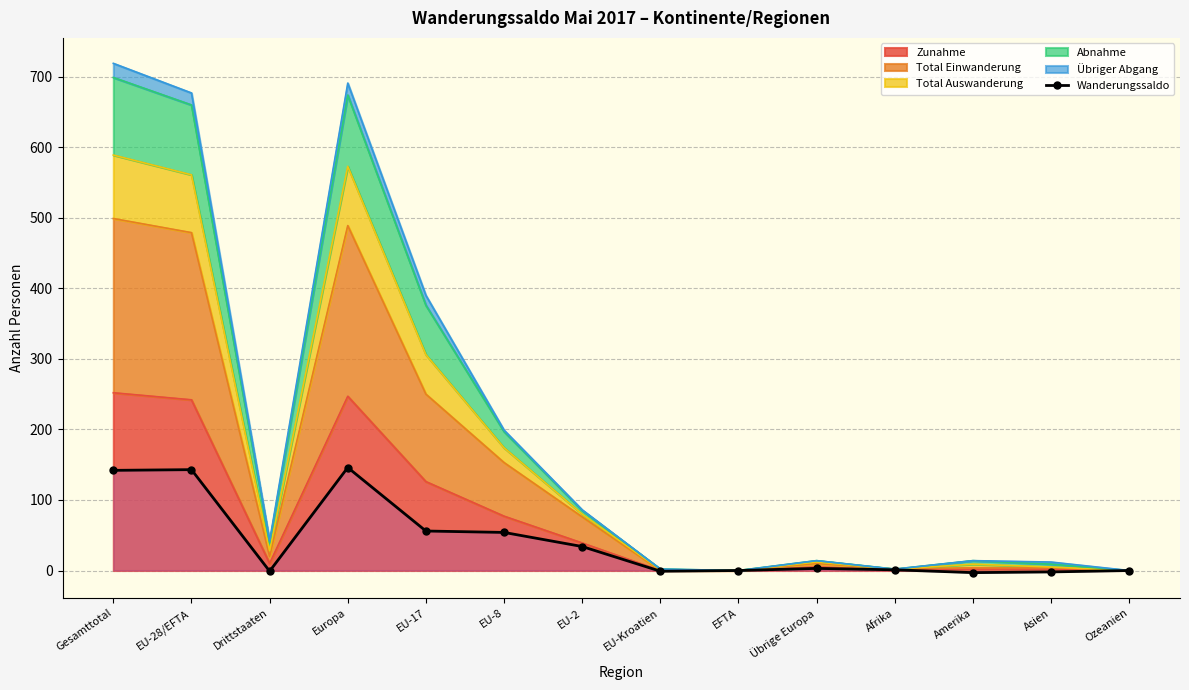

How many interior local peaks (higher than both neighbors) does the data have?

3